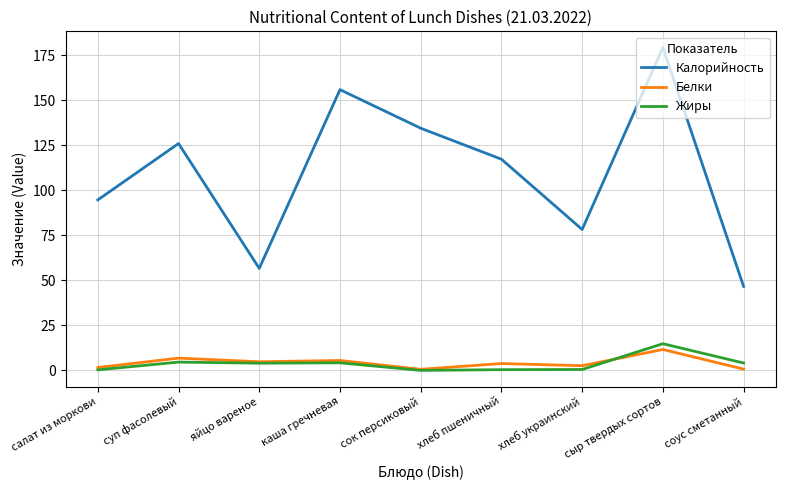

Is this an area chart (filled region under the line)?

No